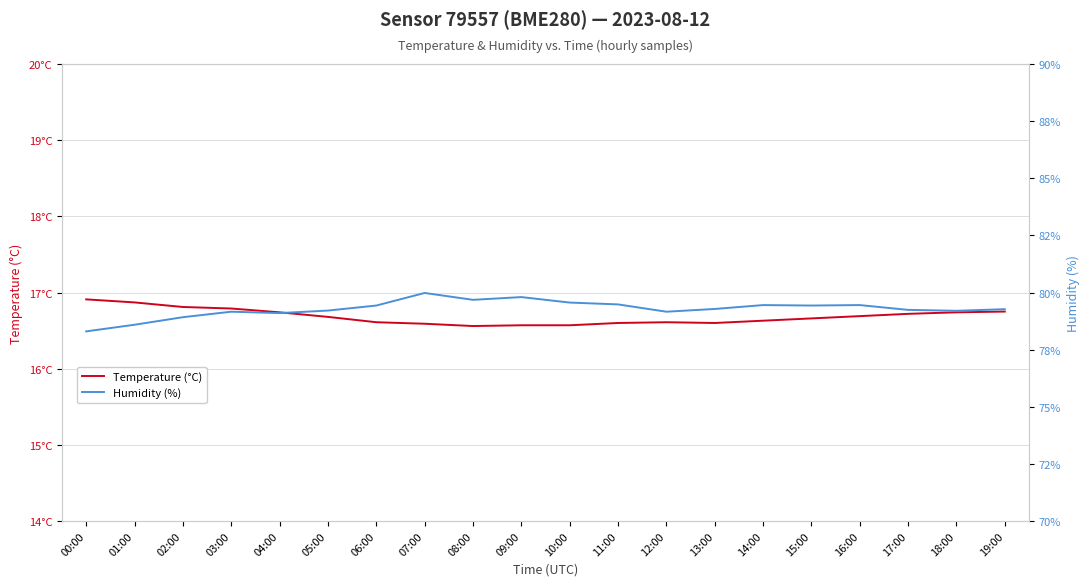

Where is Temperature (°C) nearest to the value 16?

08:00